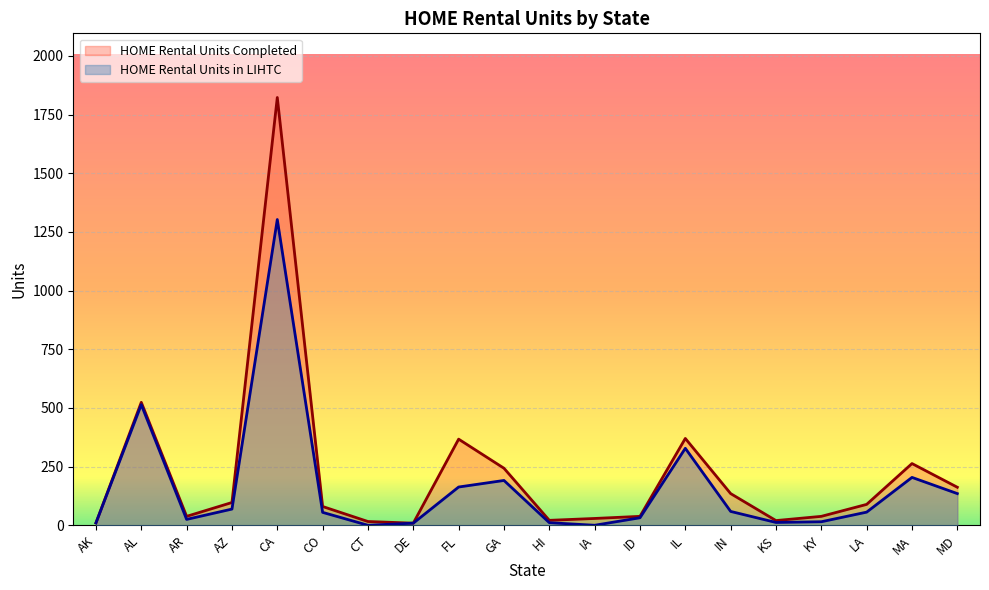

At which label does HOME Rental Units Completed reach its peak?

CA